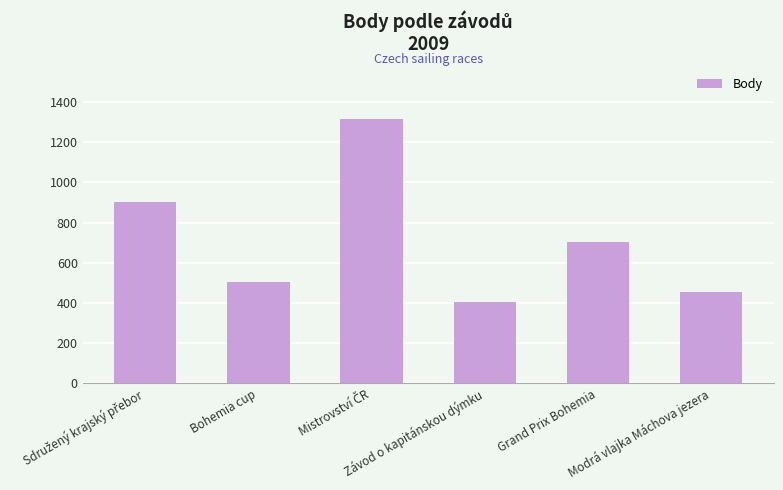

What is the difference between the maximum and minimum values?

913